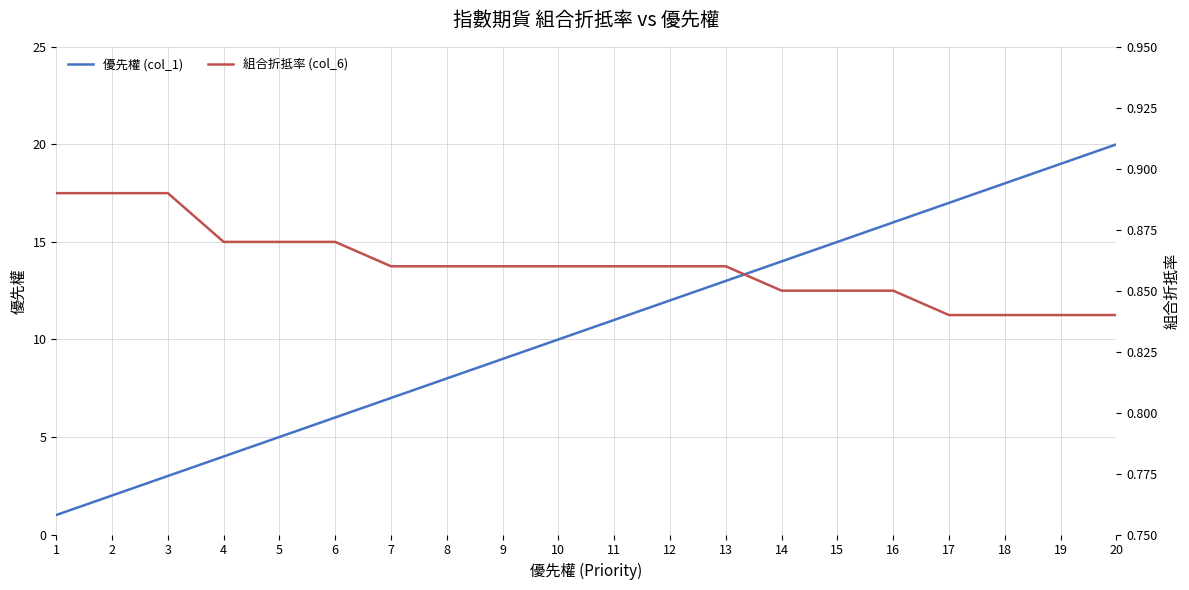

True or false: 組合折抵率 (col_6) has a value of 0.9 at 2.

True